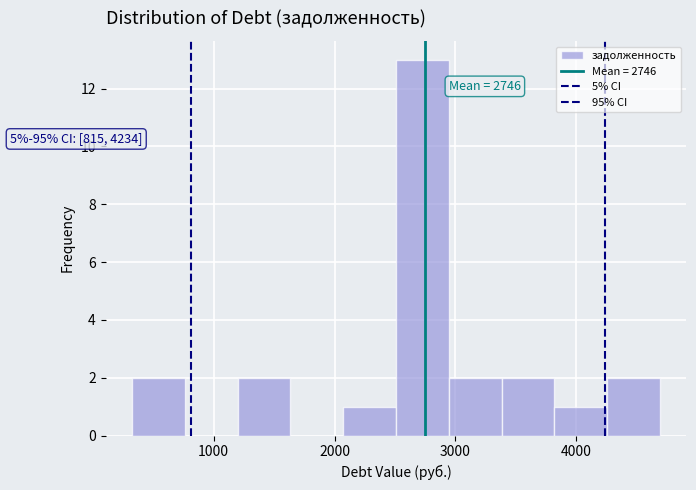

Over which range of the x-axis is the bar tallest?

2500 to 2900